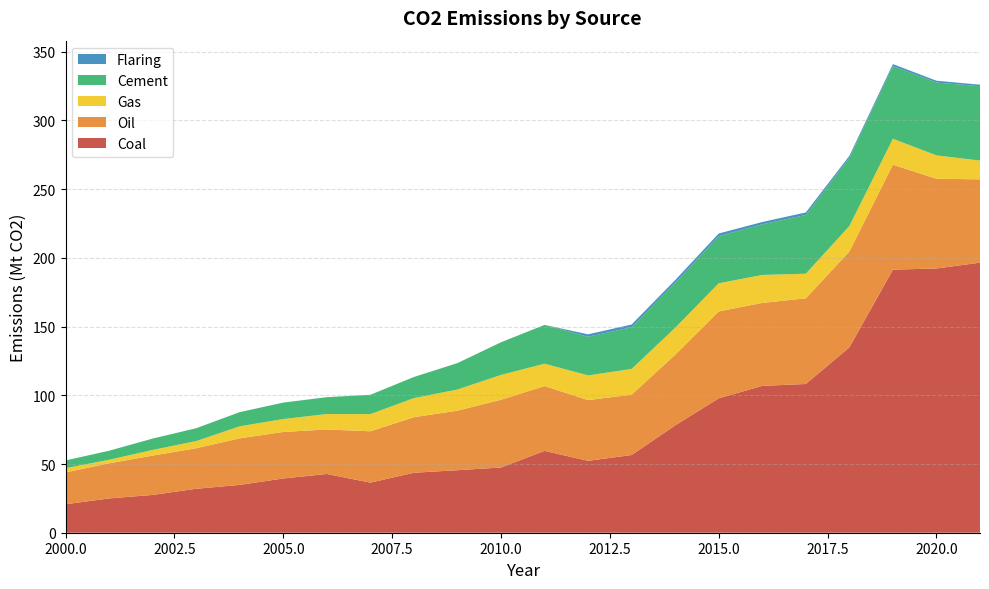

Reading left to right, extract all data points from this chart.

Coal: 20.7	25.0	27.5	32.0	34.8	39.5	42.7	36.5	43.6	45.5	47.5	59.5	52.3	56.5	78.1	97.8	106.9	108.2	134.9	191.4	192.3	196.5
Oil: 23.2	25.6	28.6	29.5	33.9	33.9	32.4	37.4	40.4	43.3	49.3	47.2	44.2	43.9	51.4	63.2	60.4	62.4	69.8	76.3	65.3	60.6
Gas: 3.1	2.6	4.1	5.2	8.8	9.4	11.2	12.5	13.9	15.4	18.0	16.3	18.0	18.7	19.6	20.5	20.4	17.9	18.6	18.9	17.0	13.7
Cement: 5.6	6.6	8.3	9.4	10.3	12.0	12.3	14.1	15.4	19.2	23.8	28.2	28.1	30.3	32.7	34.3	36.8	42.7	49.6	52.9	53.0	54.1
Flaring: 0.0	0.0	0.0	0.0	0.0	0.0	0.0	0.0	0.0	0.0	0.0	0.0	1.8	2.0	2.0	1.9	1.7	1.8	1.4	1.5	1.3	1.1